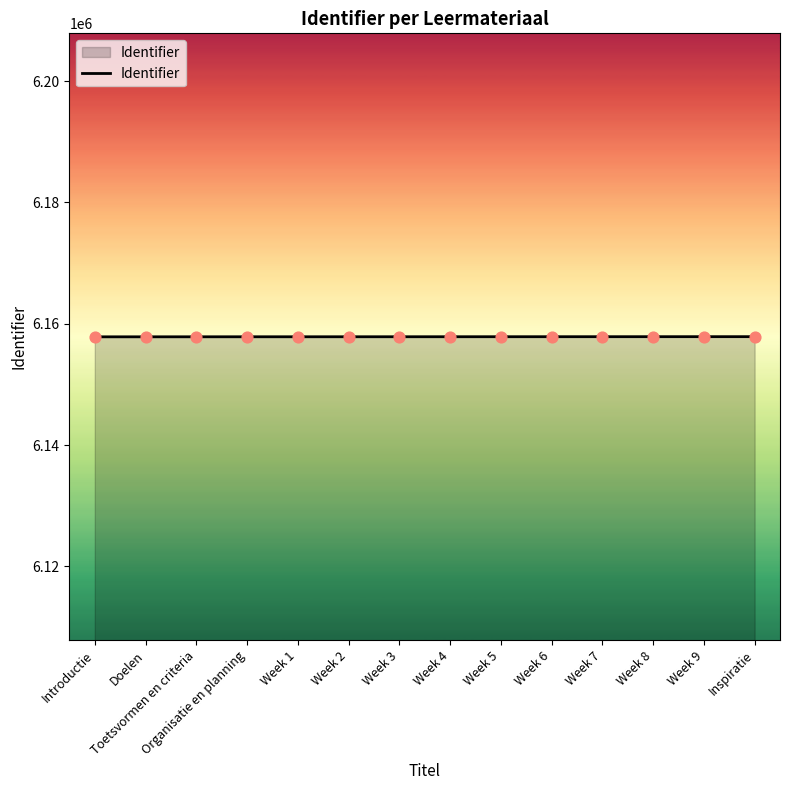

What is the ratio of the value at Week 4 to the value at Week 5?

1.0